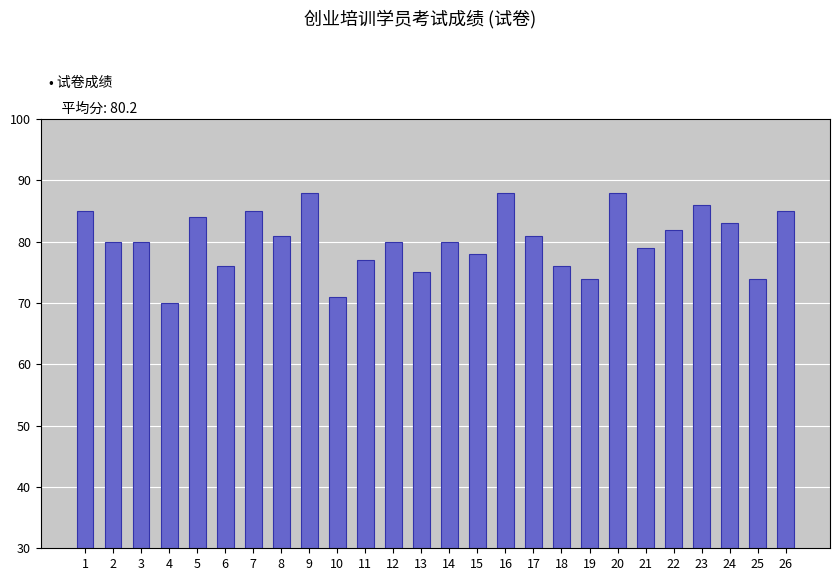

Reading left to right, extract all data points from this chart.

1=85	2=80	3=80	4=70	5=84	6=76	7=85	8=81	9=88	10=71	11=77	12=80	13=75	14=80	15=78	16=88	17=81	18=76	19=74	20=88	21=79	22=82	23=86	24=83	25=74	26=85